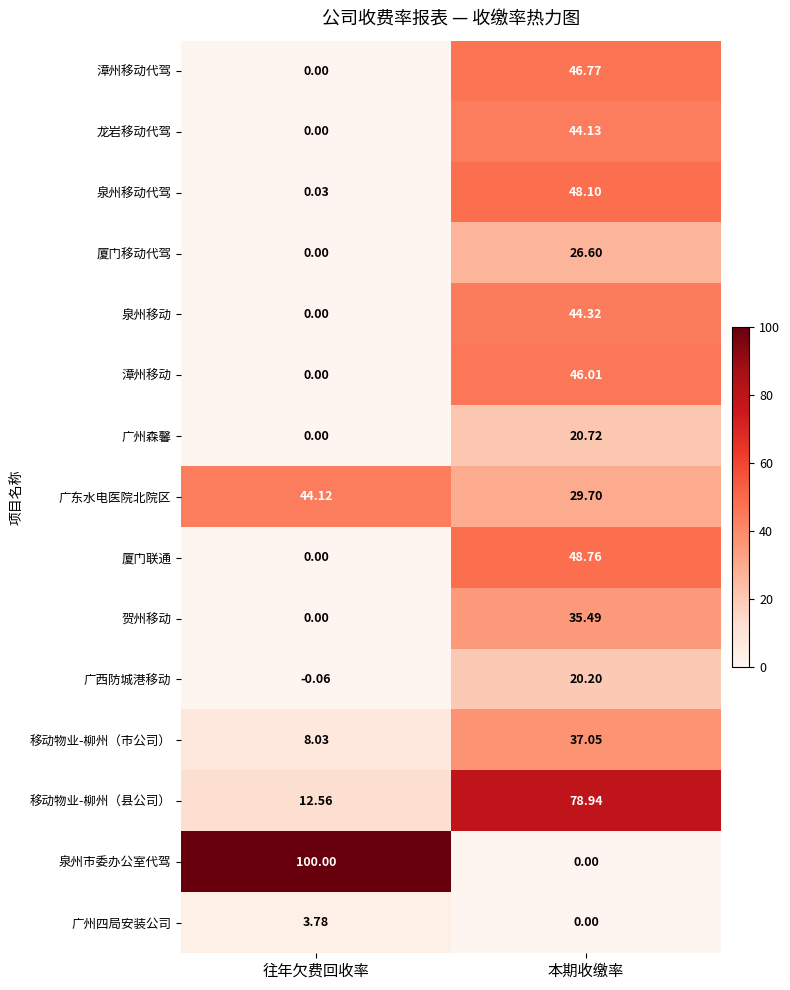

Where is 厦门移动代驾 nearest to the value 13?

往年欠费回收率